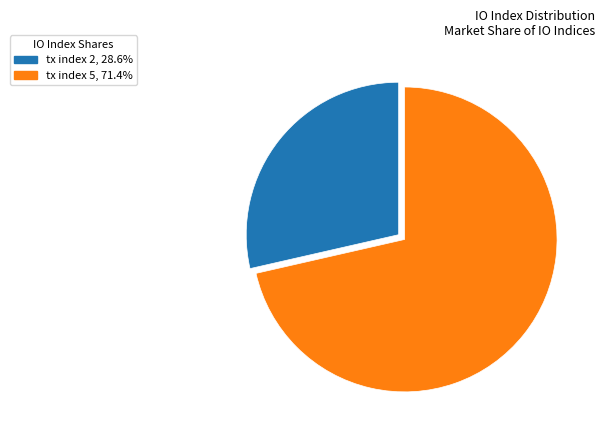

Count the number of slices in the pie.

2